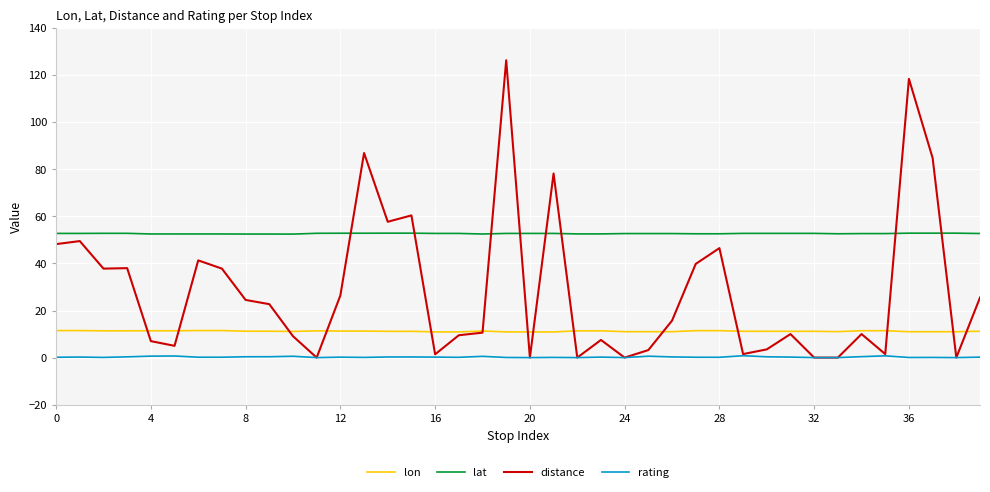

What is the maximum value shown in the chart?

126.3